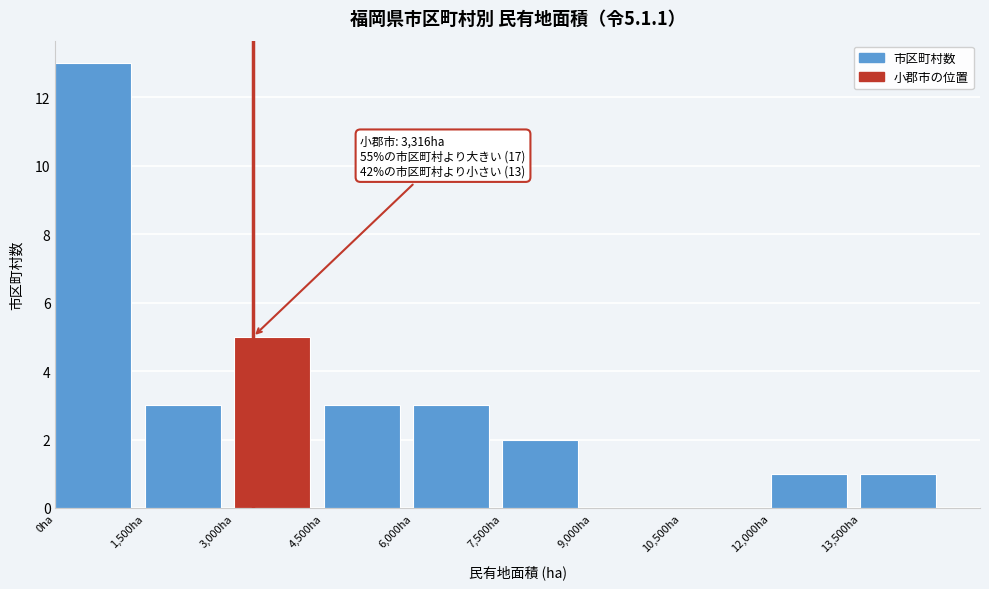

Over which range of the x-axis is the bar tallest?

0 to 1500